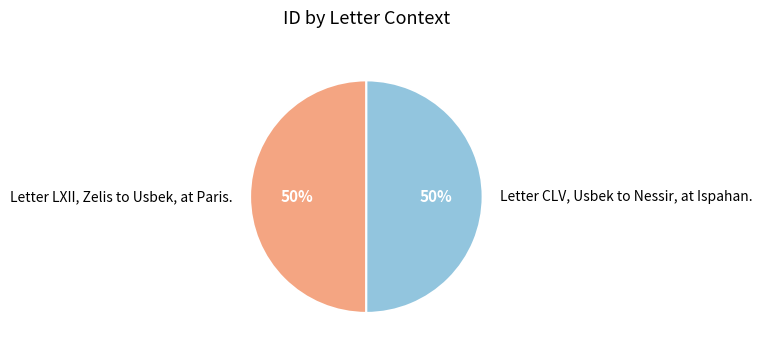

How many slices are in this pie chart?

2